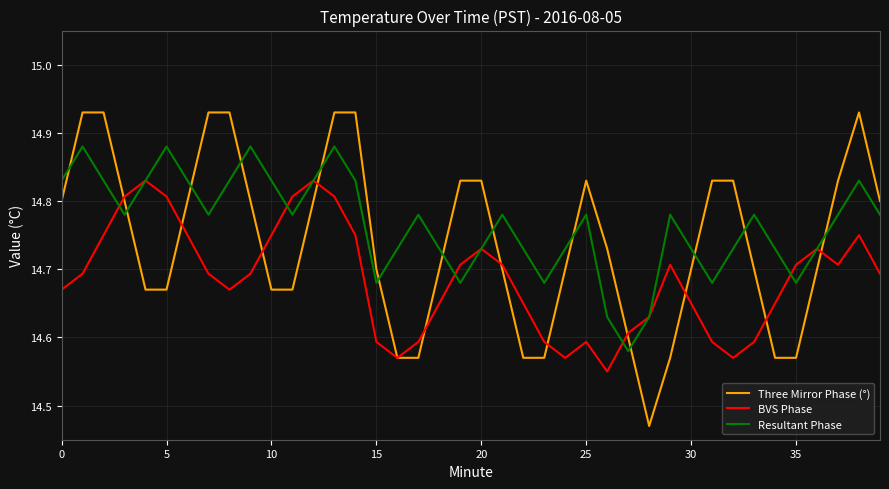

True or false: Resultant Phase and Three Mirror Phase (°) intersect in this chart.

True